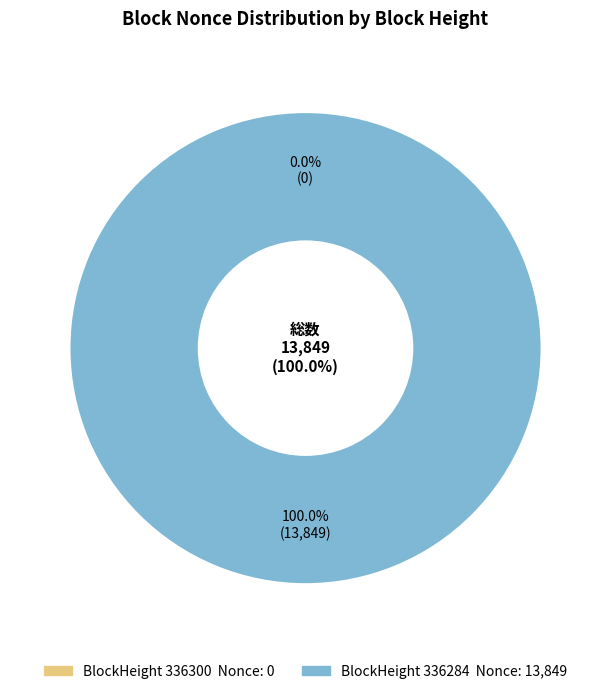

How many slices are in this pie chart?

2